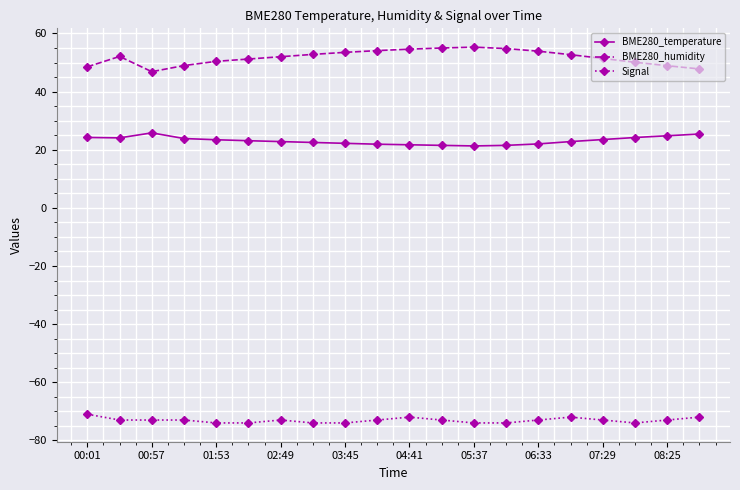

What is the average value of the BME280_humidity series?

51.7